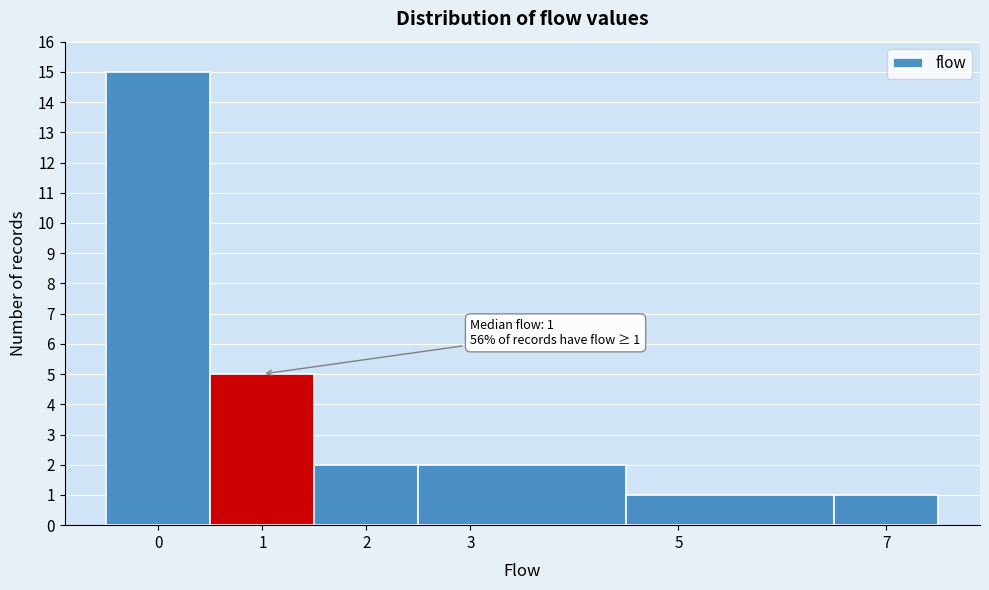

Which range on the x-axis has the tallest bar?

-0.5 to 0.5